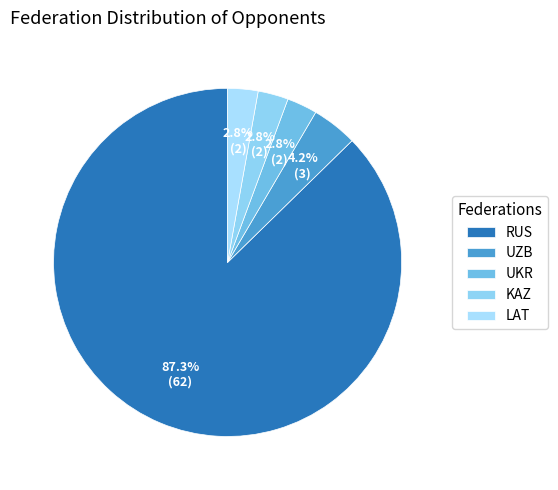

Between UKR and LAT, which is larger?

UKR